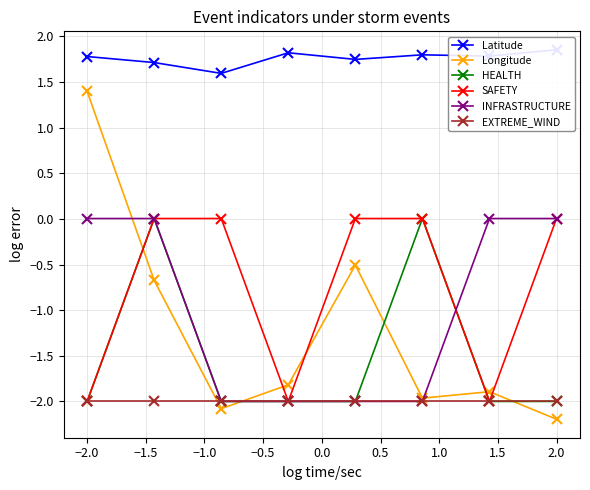

What is the difference between the maximum and minimum values in the HEALTH series?

2.0